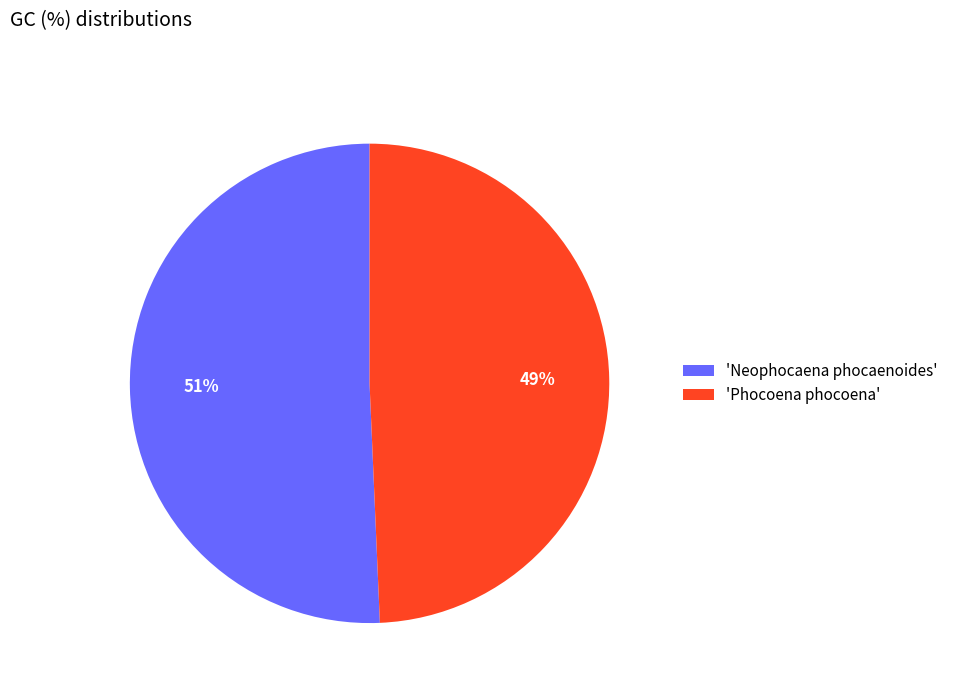

Which slice is the smallest?

'Phocoena phocoena'